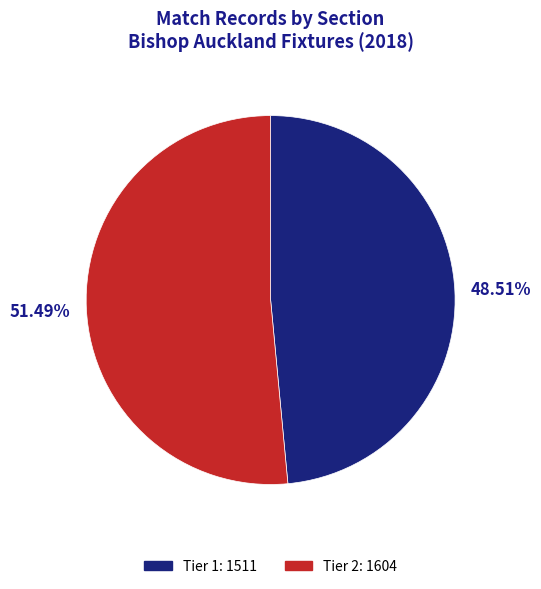

Which category has the smallest portion of the pie?

Tier 1